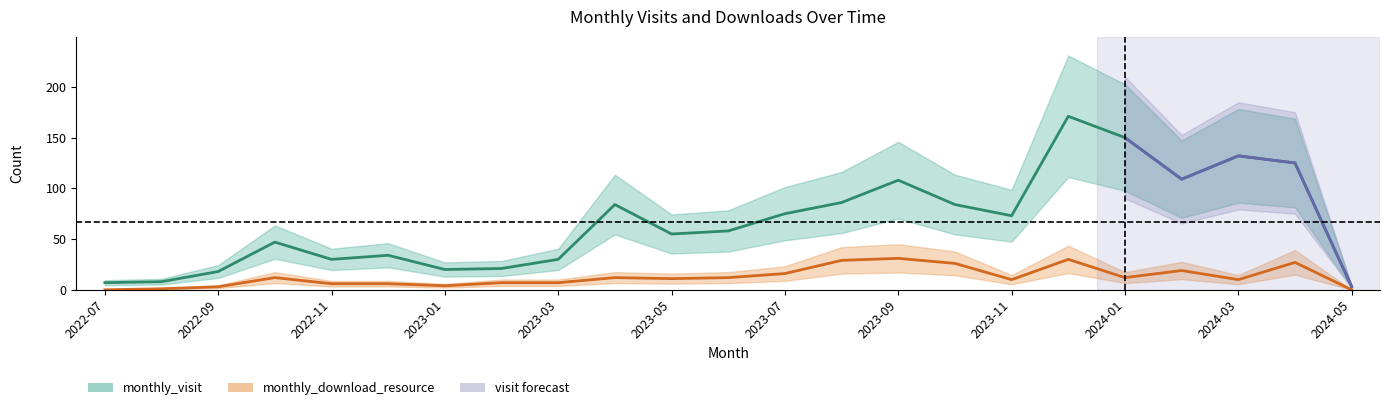

Rank the categories by monthly_download_resource value from lowest to highest.

2022-07, 2024-05, 2022-08, 2022-09, 2023-01, 2022-11, 2022-12, 2023-02, 2023-03, 2023-11, 2024-03, 2023-05, 2022-10, 2023-04, 2023-06, 2024-01, 2023-07, 2024-02, 2023-10, 2024-04, 2023-08, 2023-12, 2023-09